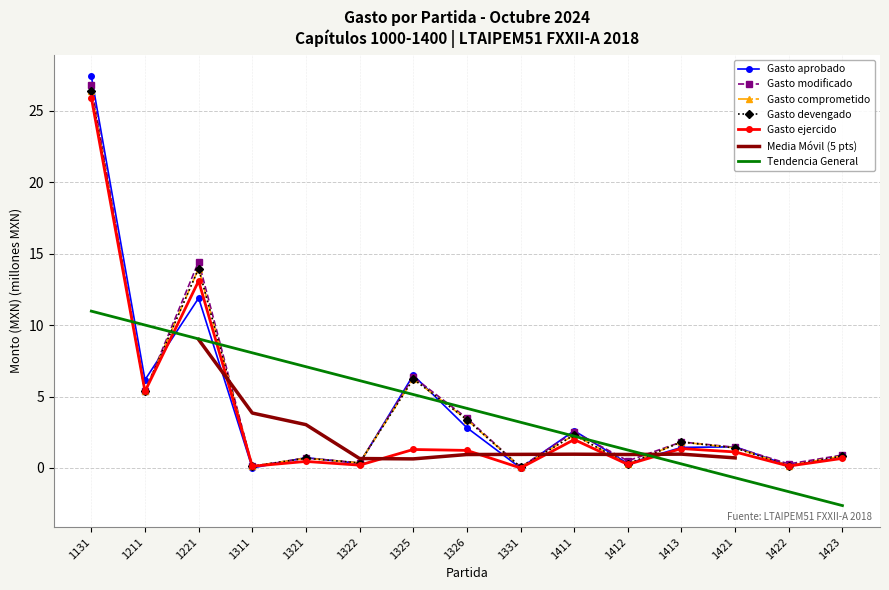

Rank the series by their maximum value, from lowest to highest.

Gasto ejercido, Gasto comprometido, Gasto devengado, Gasto modificado, Gasto aprobado